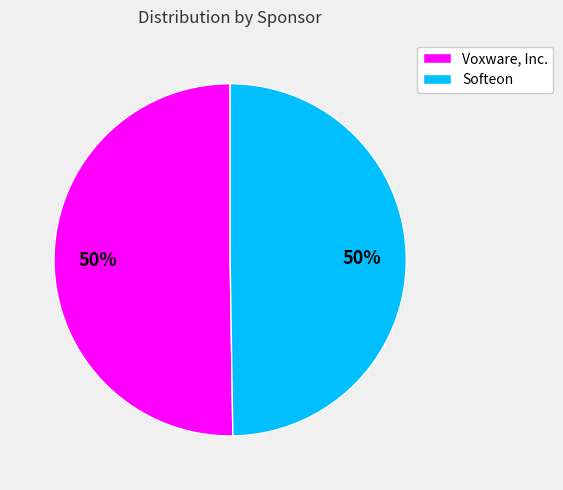

Do Softeon and Voxware, Inc. together represent more than half of the pie?

Yes